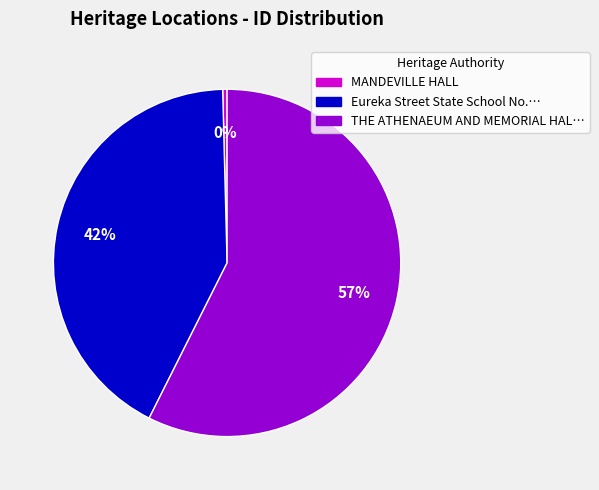

To the nearest percent, what is the average slice percentage?

33%